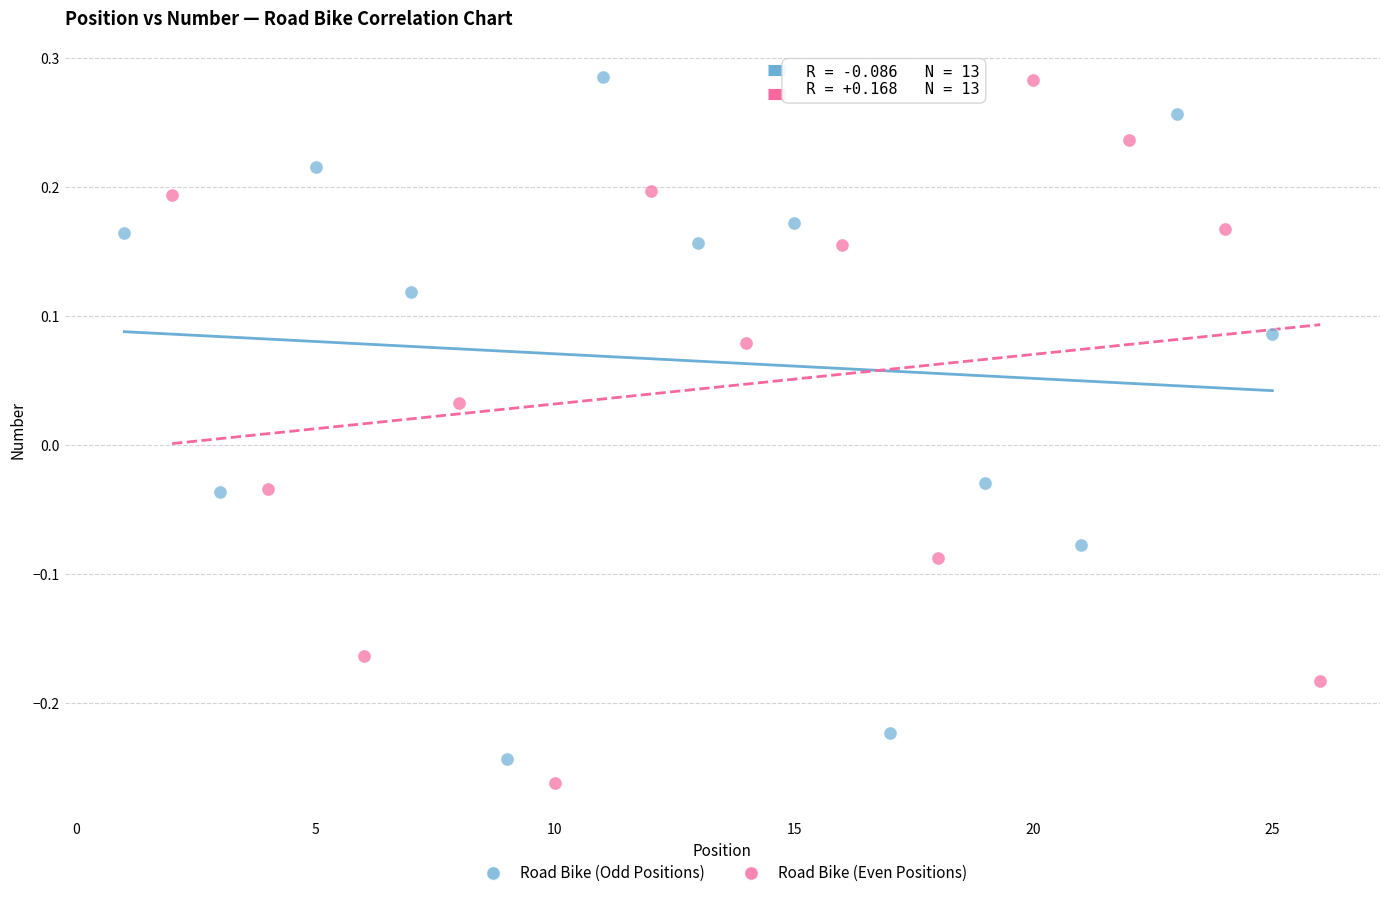

What are all the series names shown in the legend?

Road Bike (Odd Positions), Road Bike (Even Positions)